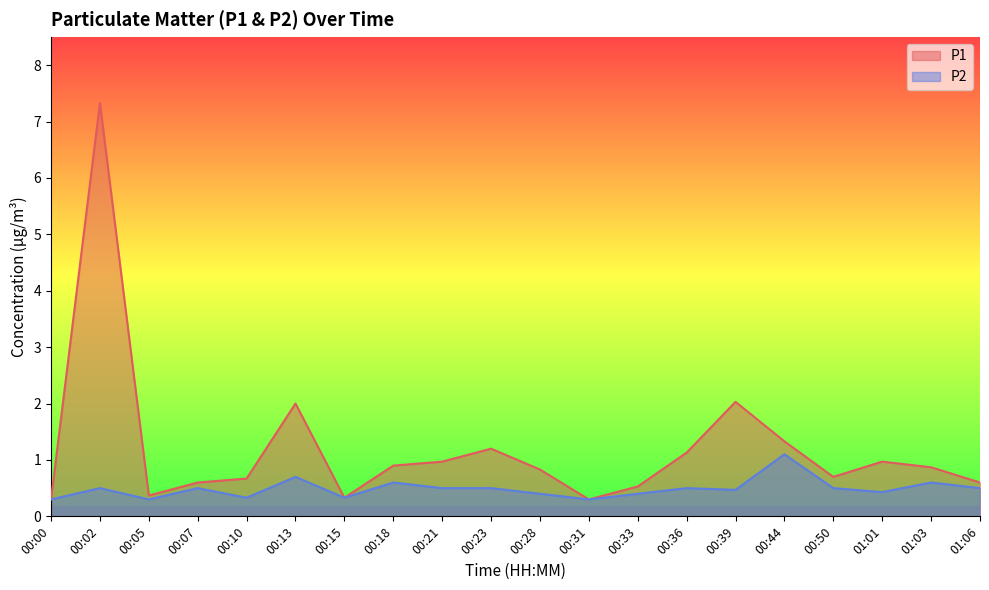

What is the label of the 16th point from the left?

00:44